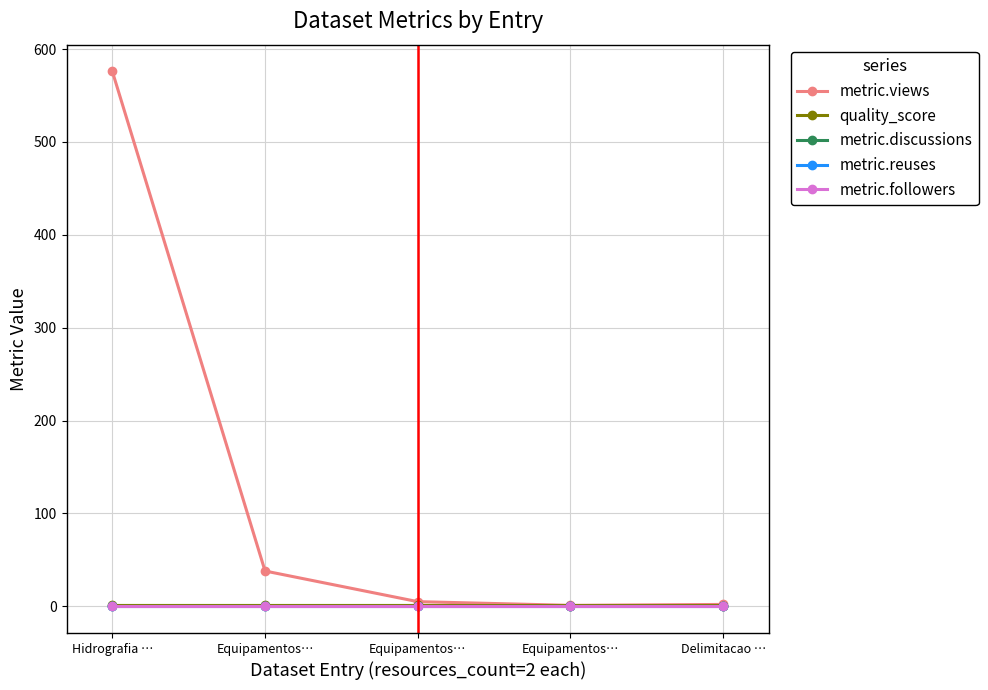

What value does the quality_score series have at Equipamentos…?

0.8